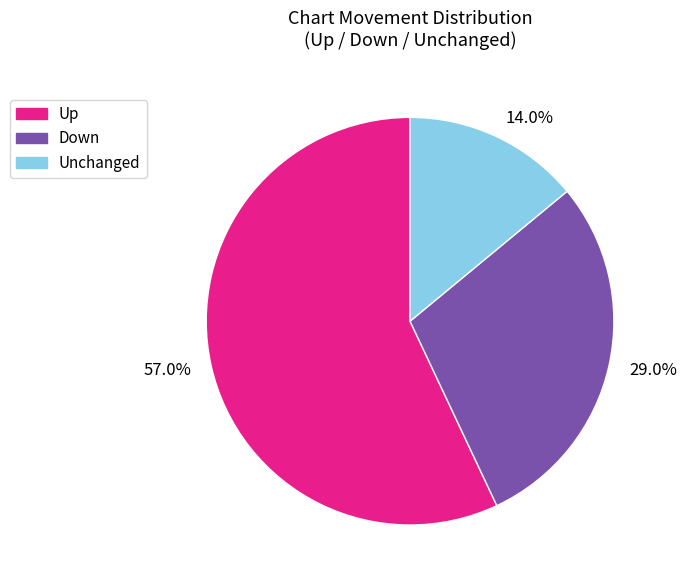

How much of the chart is everything except 14.0%?

86.0%